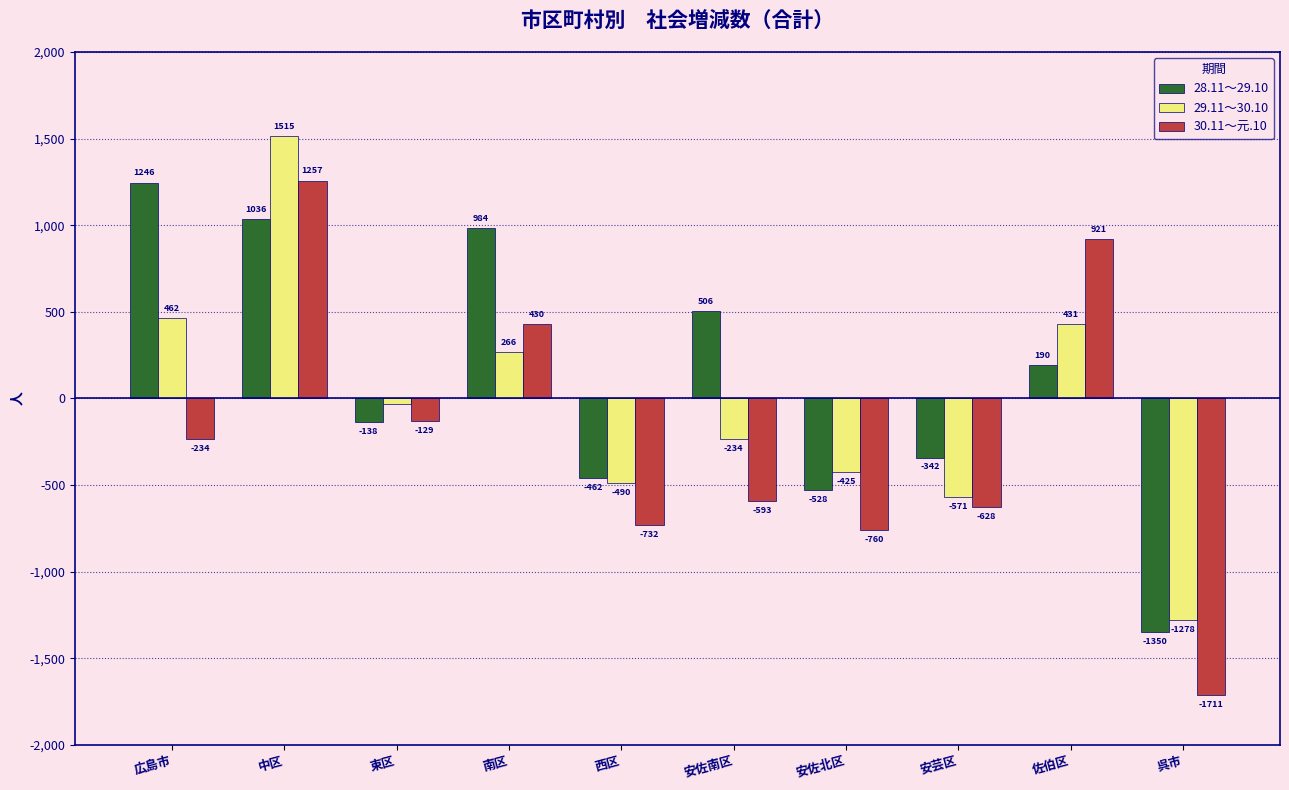

What is the lowest value of the 29.11～30.10 series?

-1278